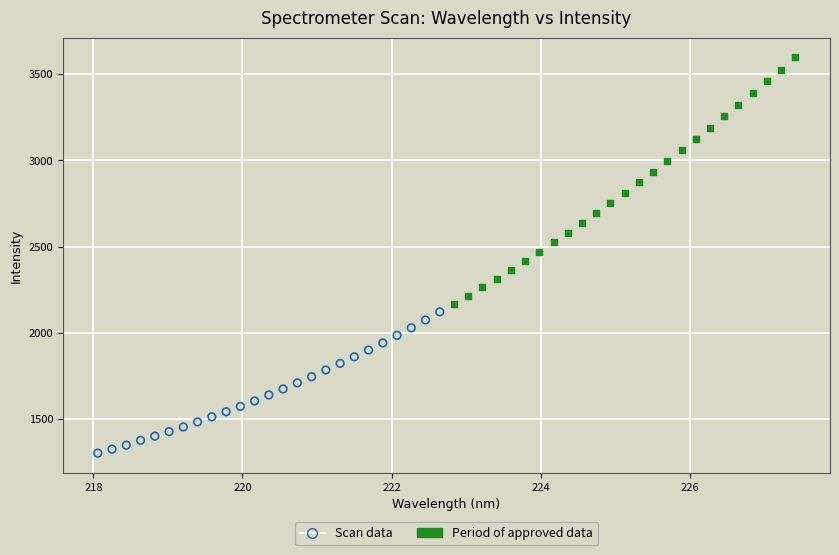

Which series contains the highest Y value?

Period of approved data